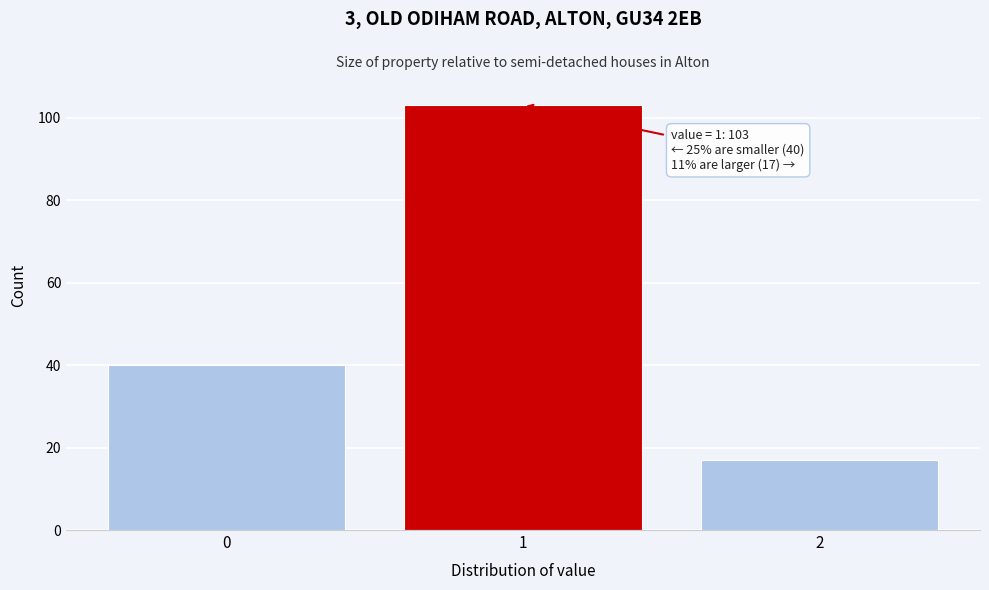

Which range on the x-axis has the tallest bar?

0.5 to 1.5